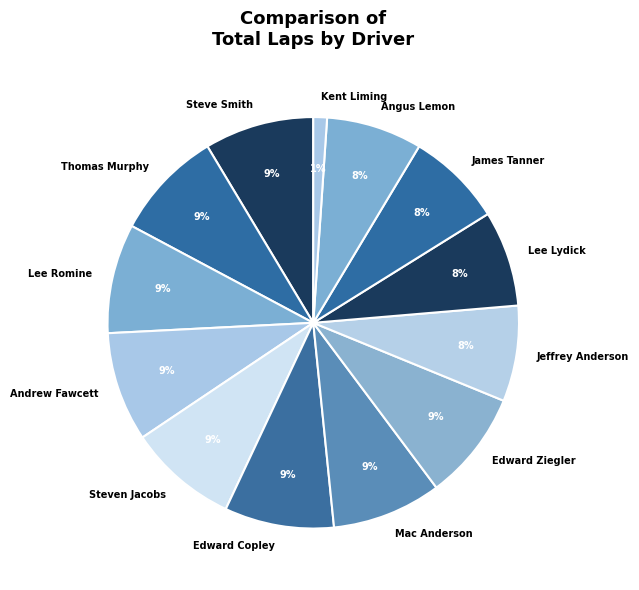

True or false: Lee Romine accounts for 9% of the total.

True